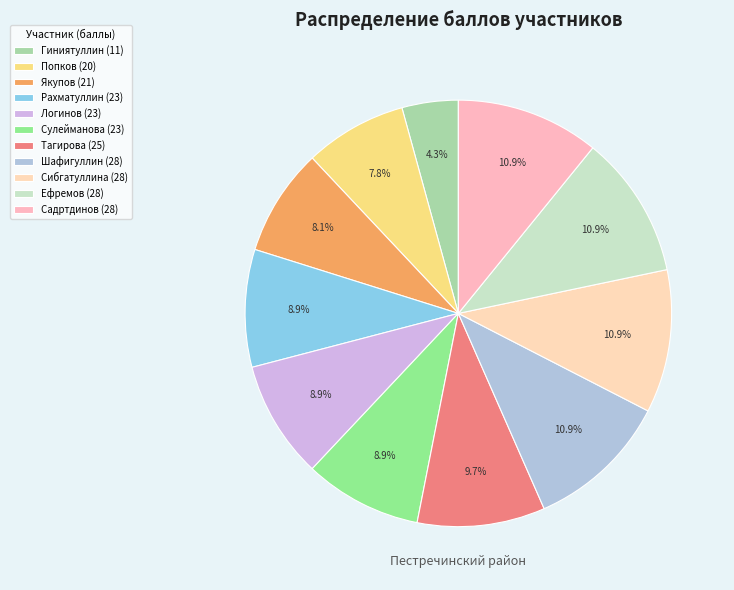

The Попков slice represents 1% of the pie. True or false?

False